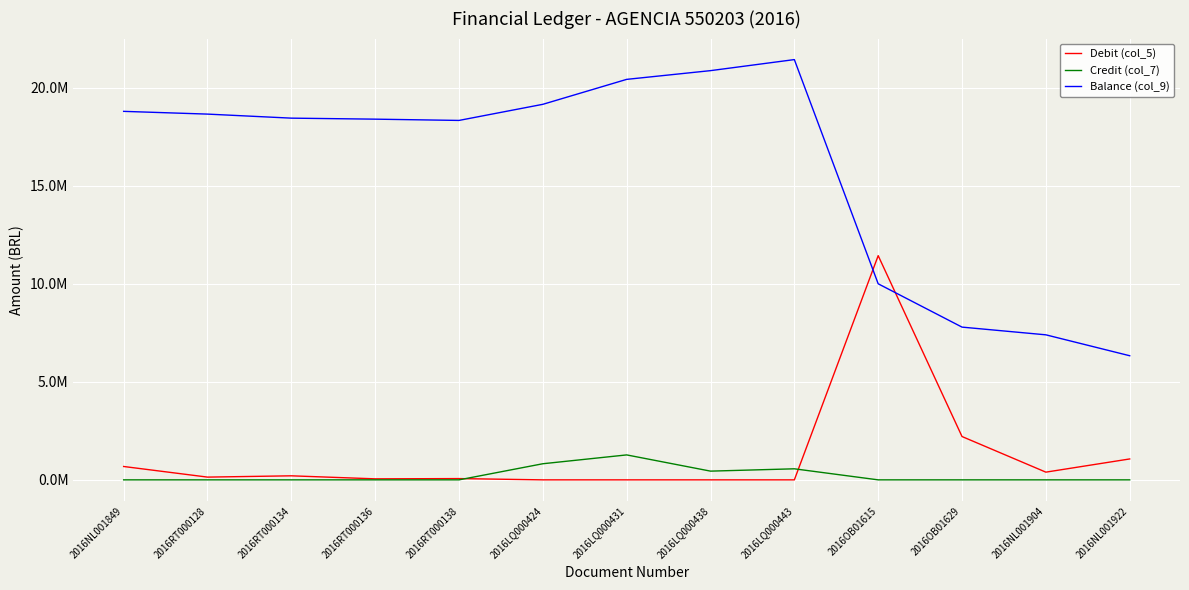

What are all the series names shown in the legend?

Debit (col_5), Credit (col_7), Balance (col_9)